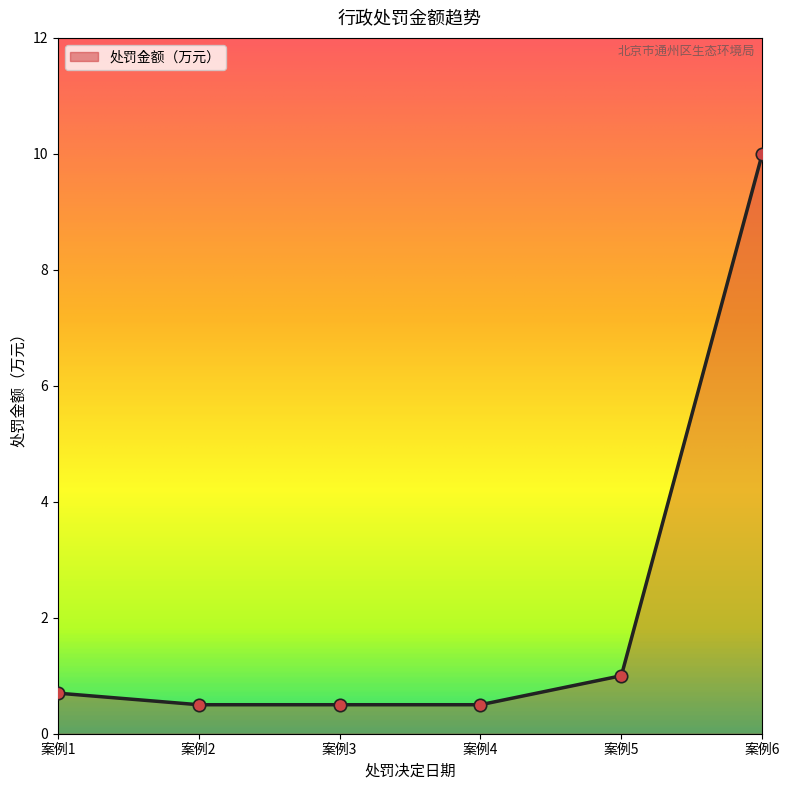

What is the ratio of the value at 案例3 to the value at 案例5?

0.5